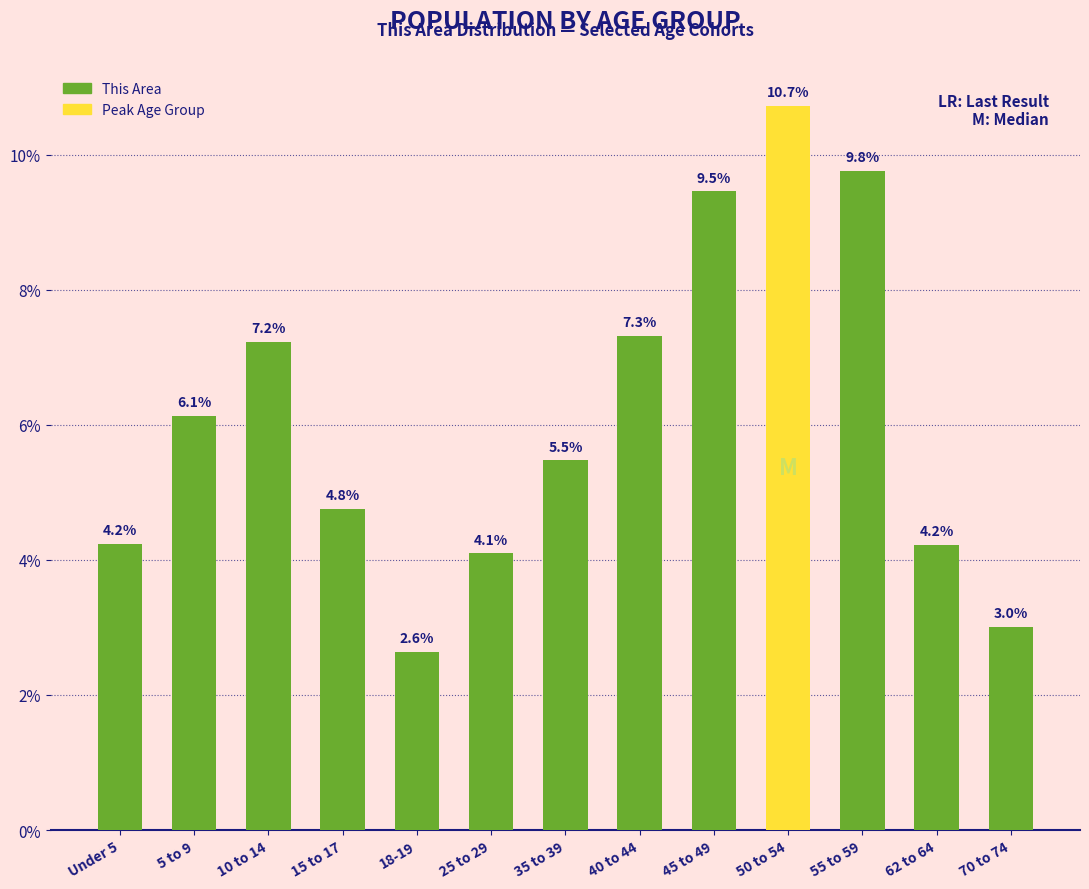

Reading left to right, transcribe all the data shown in this chart.

4.2	6.1	7.2	4.8	2.6	4.1	5.5	7.3	9.5	10.7	9.8	4.2	3.0